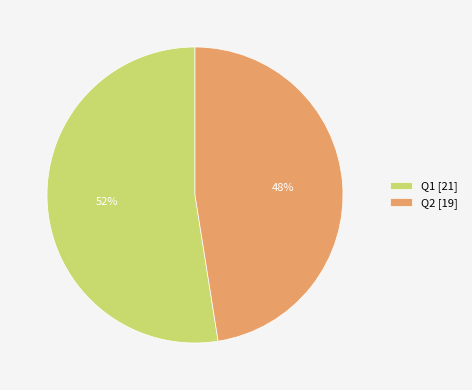

Which category has the smallest portion of the pie?

Q2 [19]